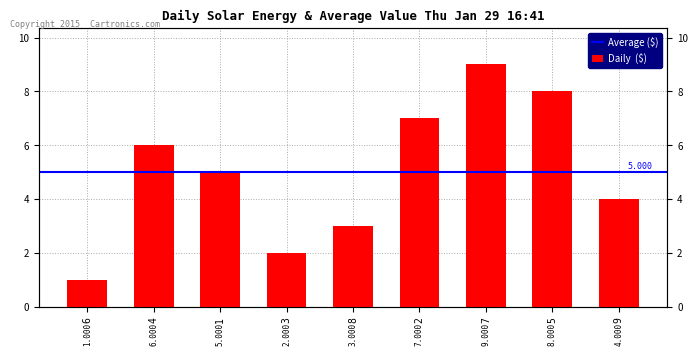

Is it true that the value at 1 is 5?

True